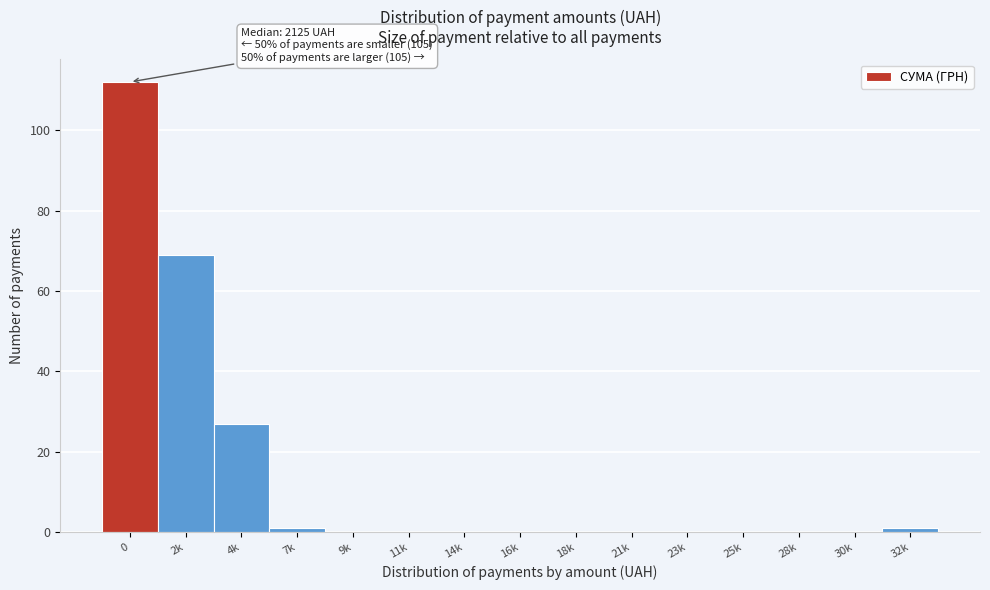

Reading left to right, what are all the values shown in this chart?

0=112	2k=69	4k=27	7k=1	9k=0	11k=0	14k=0	16k=0	18k=0	21k=0	23k=0	25k=0	28k=0	30k=0	32k=1